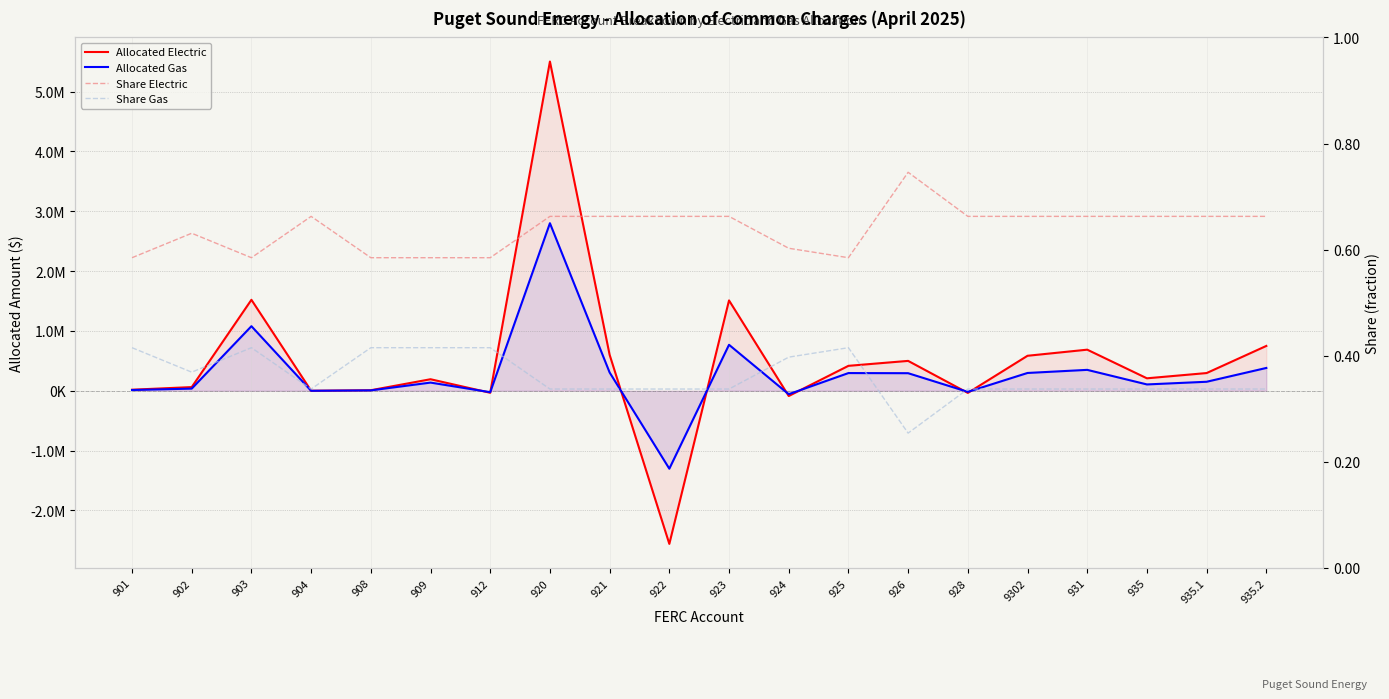

Which series changed the most between 903 and 922?

Allocated Electric